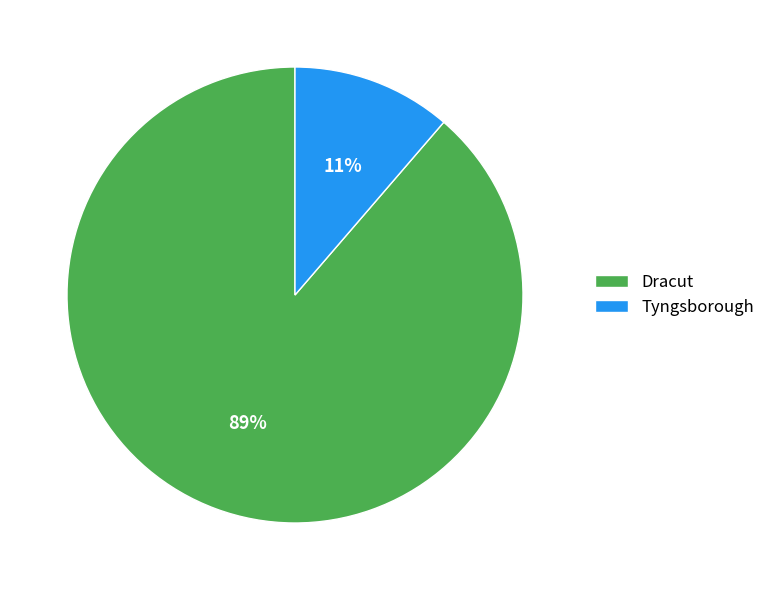

To the nearest percent, what is the average slice percentage?

50%